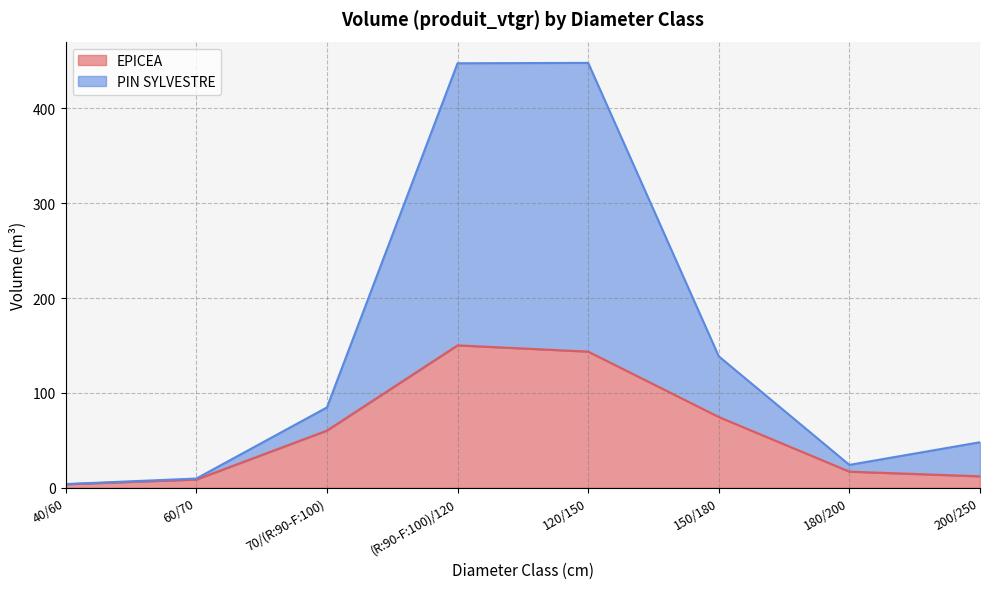

Where is the first local maximum for EPICEA?

(R:90-F:100)/120